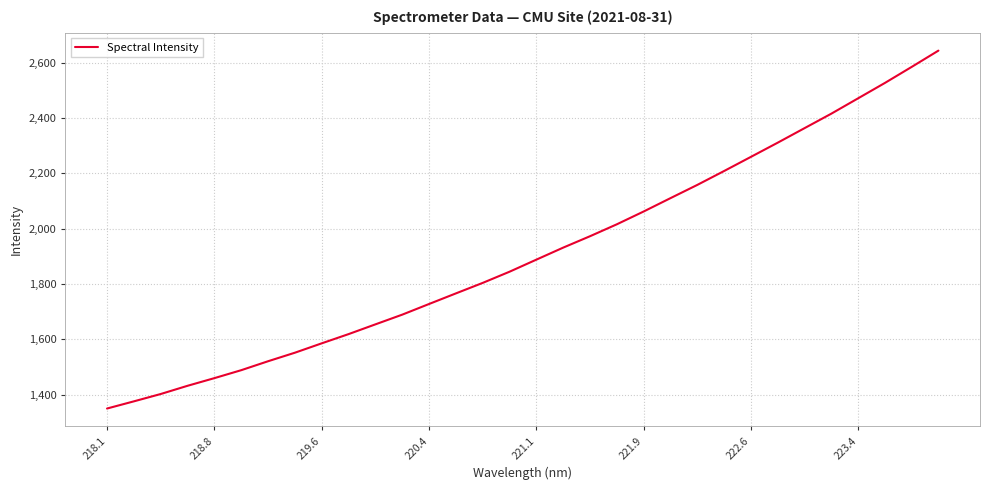

What is the difference between the maximum and minimum values?

1293.7